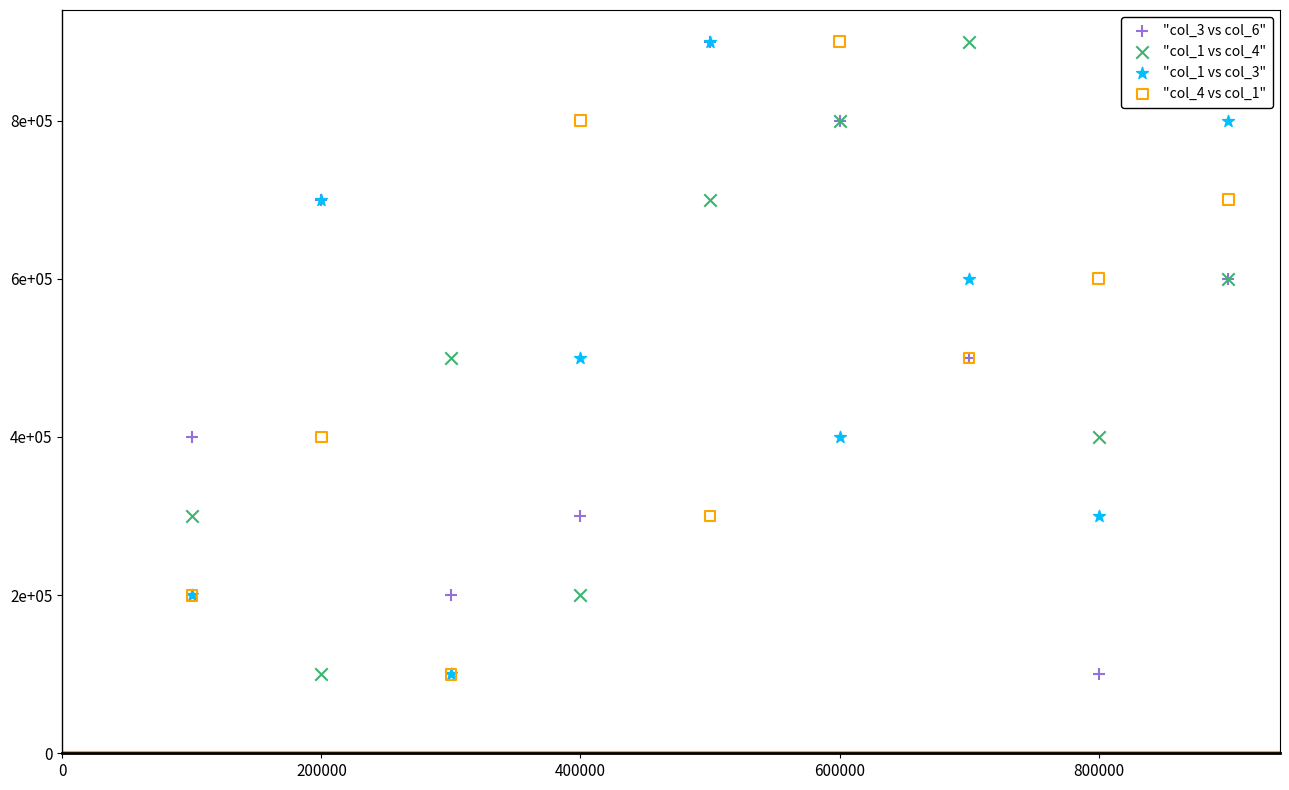

What are all the series names shown in the legend?

"col_3 vs col_6", "col_1 vs col_4", "col_1 vs col_3", "col_4 vs col_1"